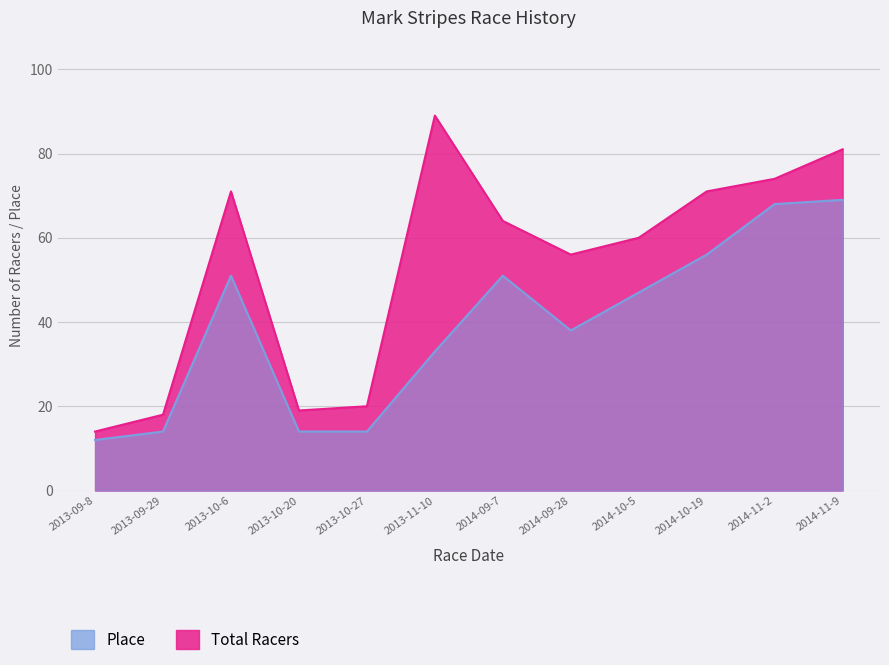

Read the Place value at 2014-10-19, to the nearest 10.

60